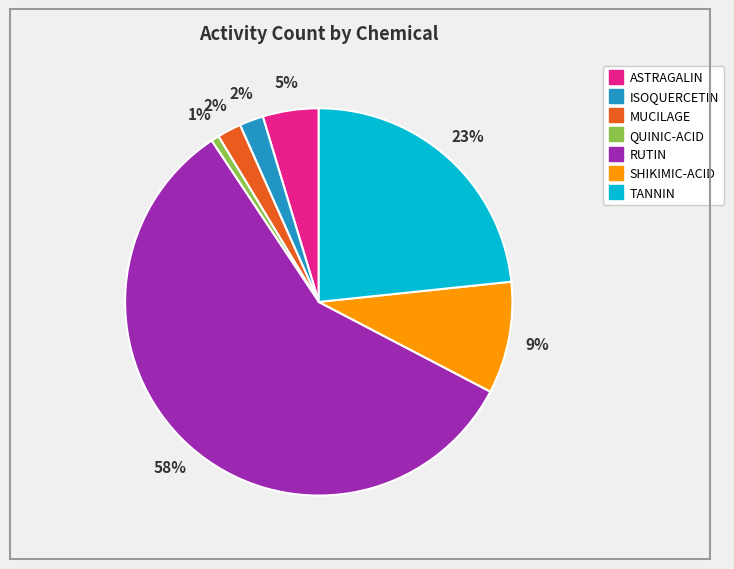

True or false: ASTRAGALIN accounts for 5% of the total.

True